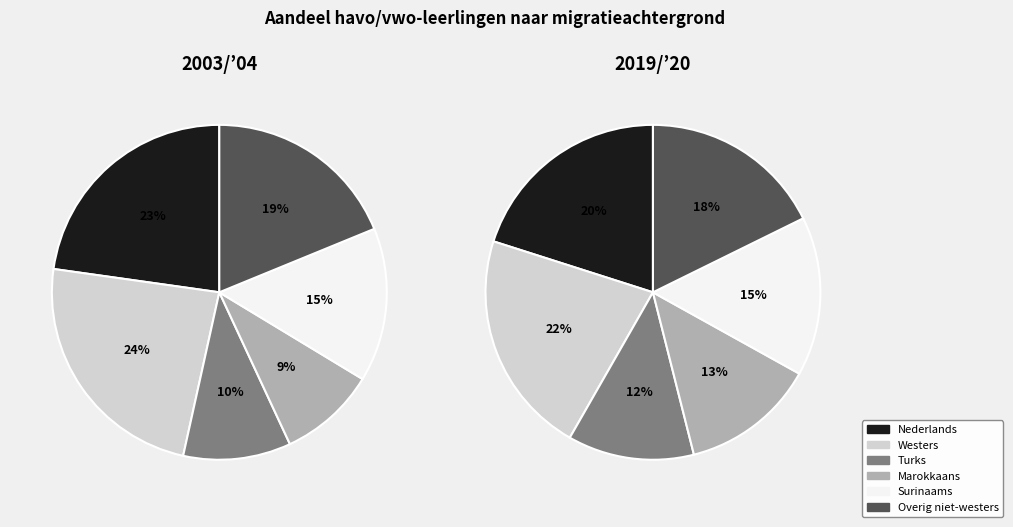

Count the number of slices in the pie.

6